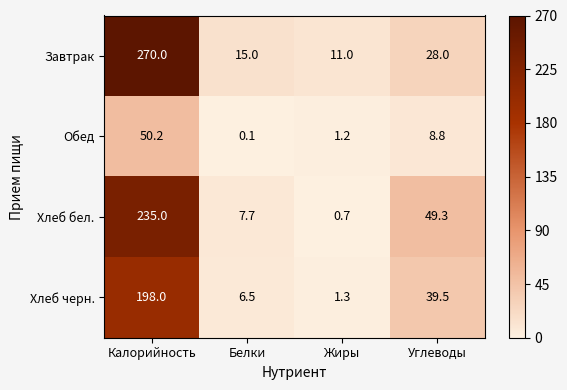

What is the total value across all series at Углеводы?

125.6